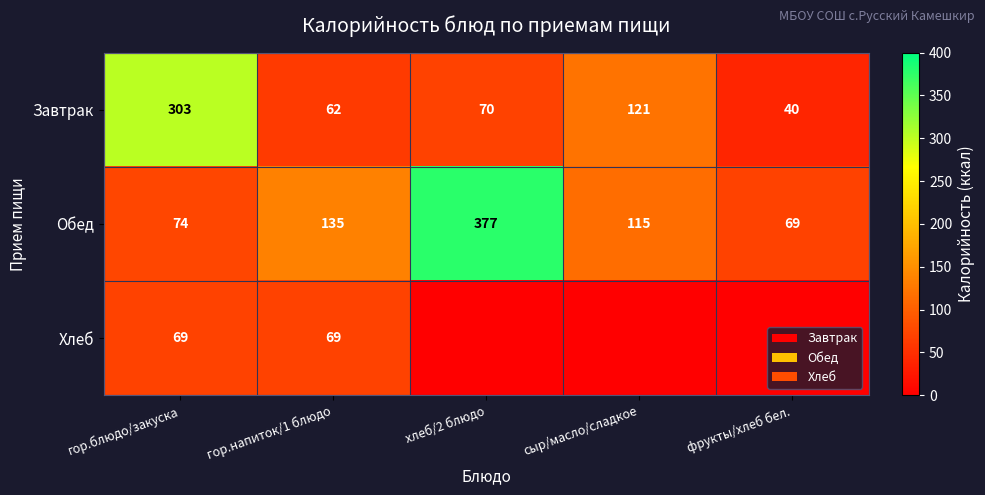

What is the spread (max minus min) of values at фрукты/хлеб бел.?

69.0